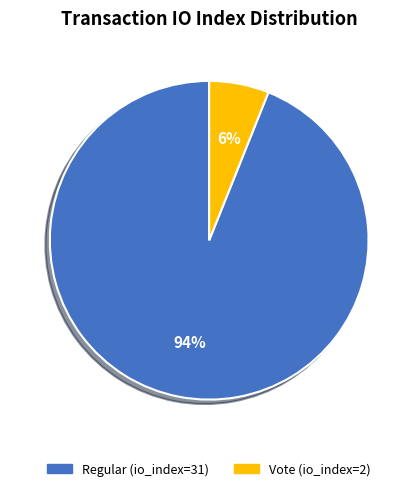

What is the largest slice in the pie chart?

Regular (io_index=31)